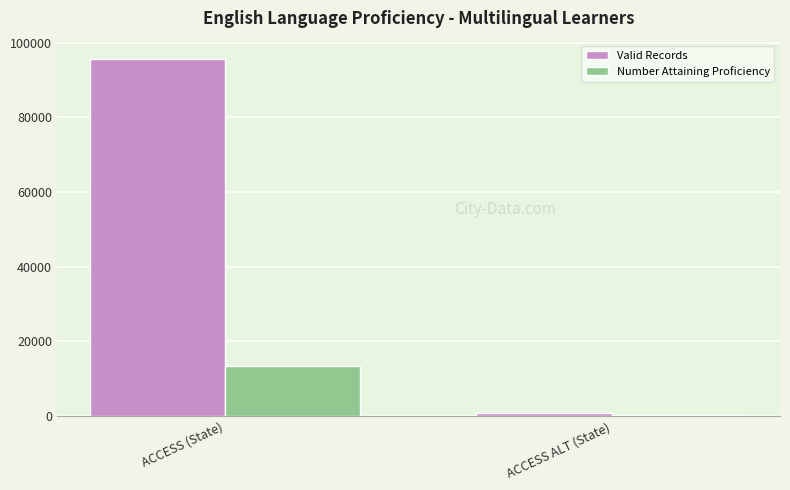

What is the greatest value displayed?

95772